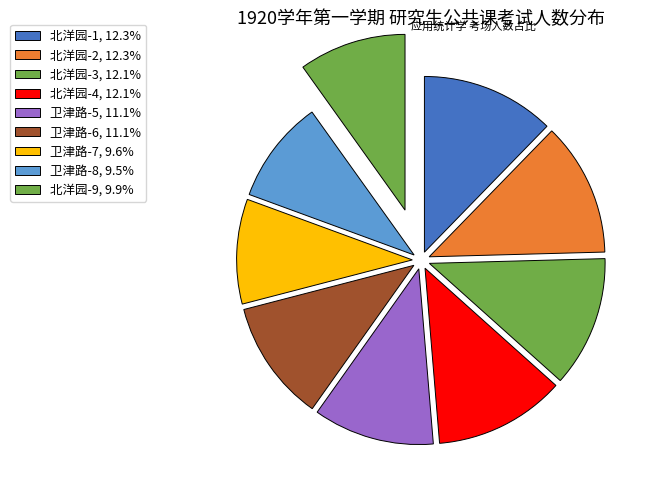

The 北洋园-1 slice represents 5% of the pie. True or false?

False